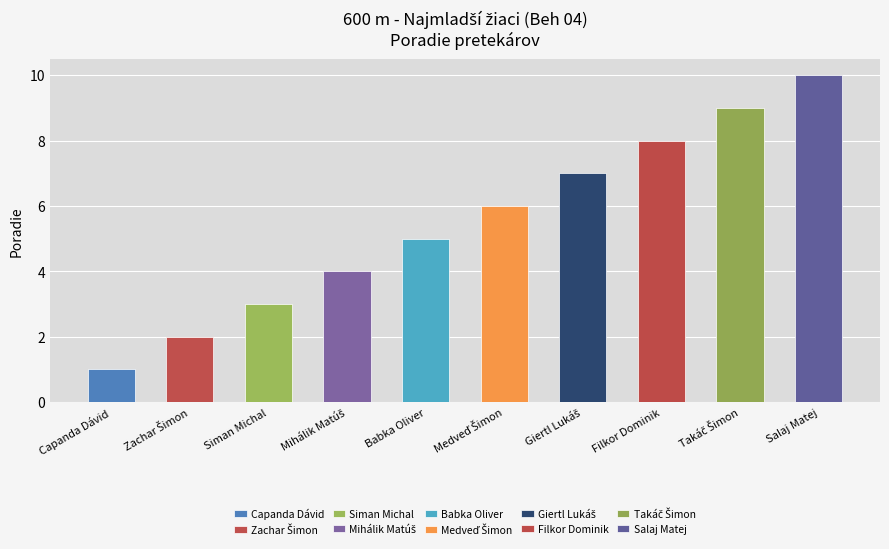

Rank the categories by value from lowest to highest.

Capanda Dávid, Zachar Šimon, Siman Michal, Mihálik Matúš, Babka Oliver, Medveď Šimon, Giertl Lukáš, Filkor Dominik, Takáč Šimon, Salaj Matej